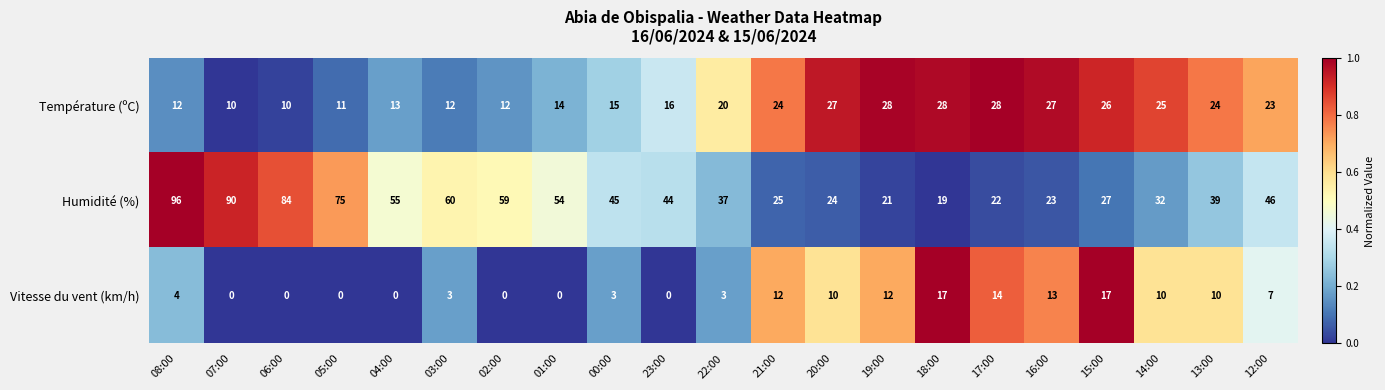

At which category does the chart reach its peak across all series?

08:00